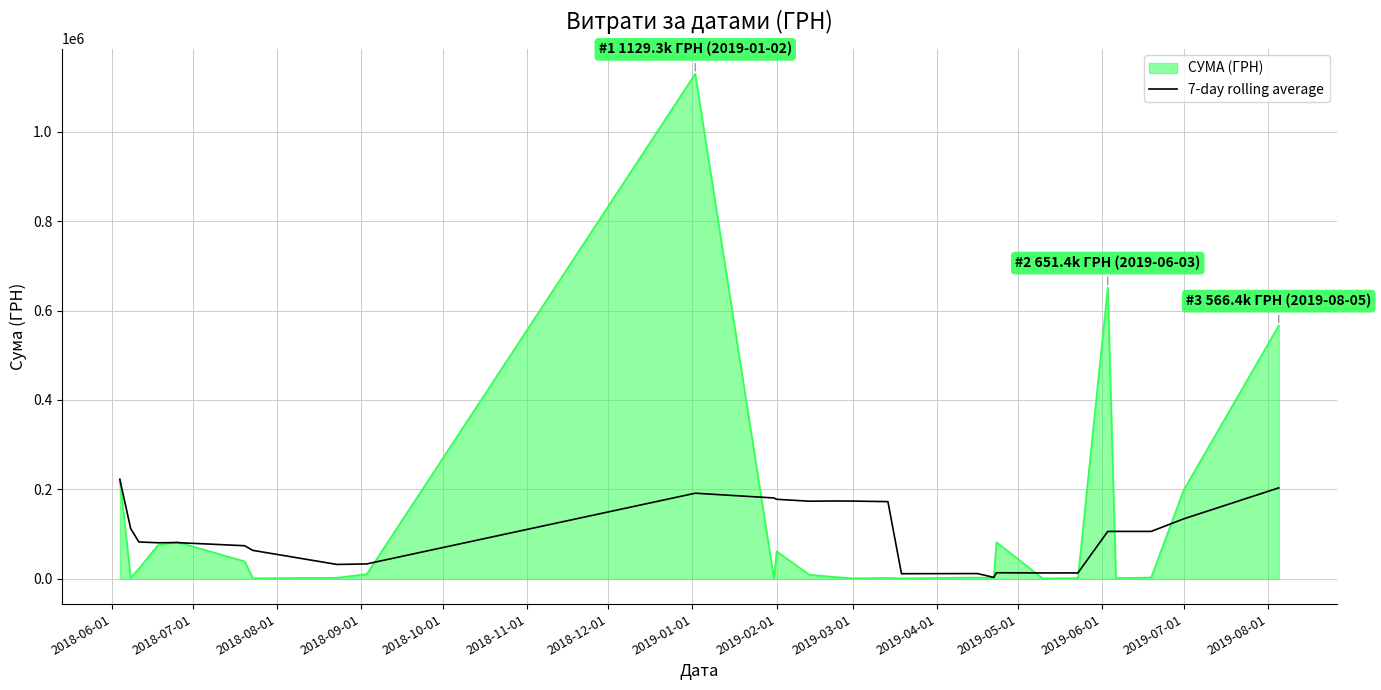

List the series in order of their peak value, lowest first.

7-day rolling average, СУМА (ГРН)